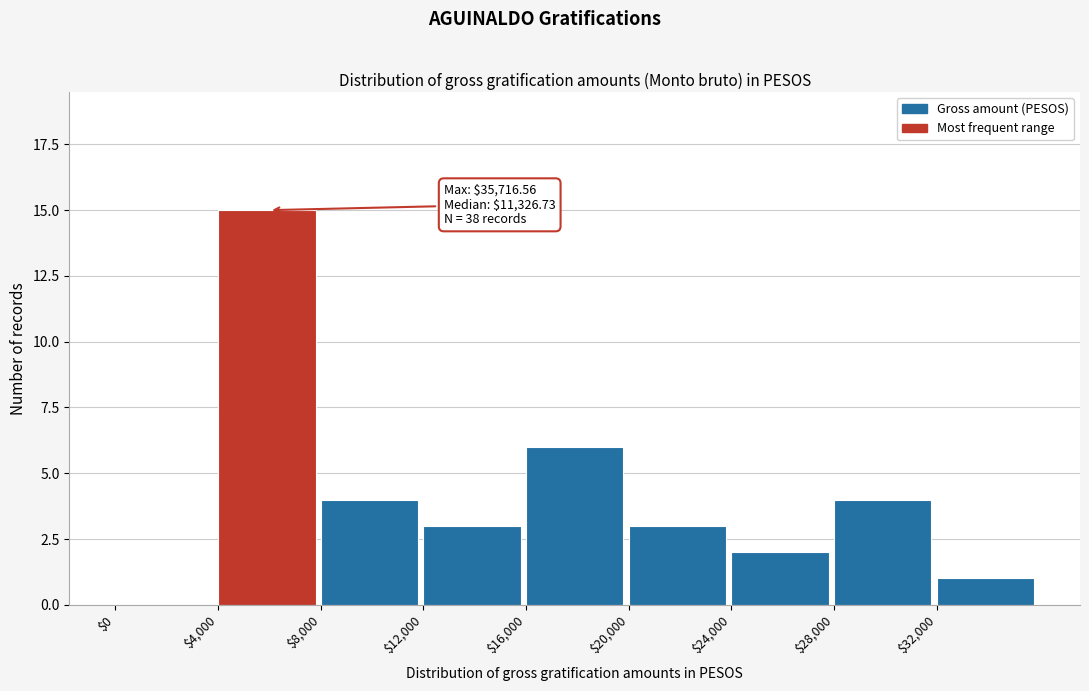

Over which range of the x-axis is the bar tallest?

4000 to 8000